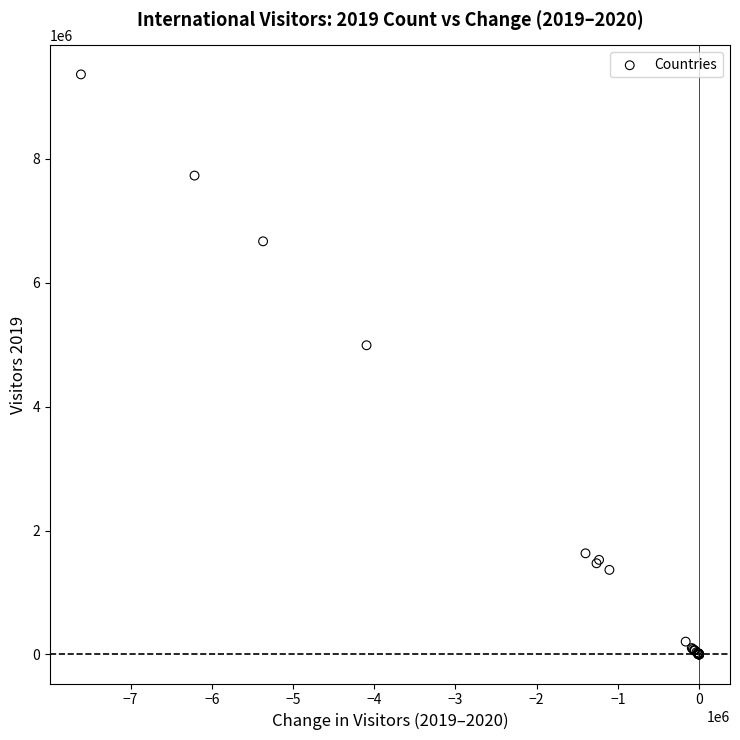

What Y value in the scatter plot is closest to 4678990?

4988307